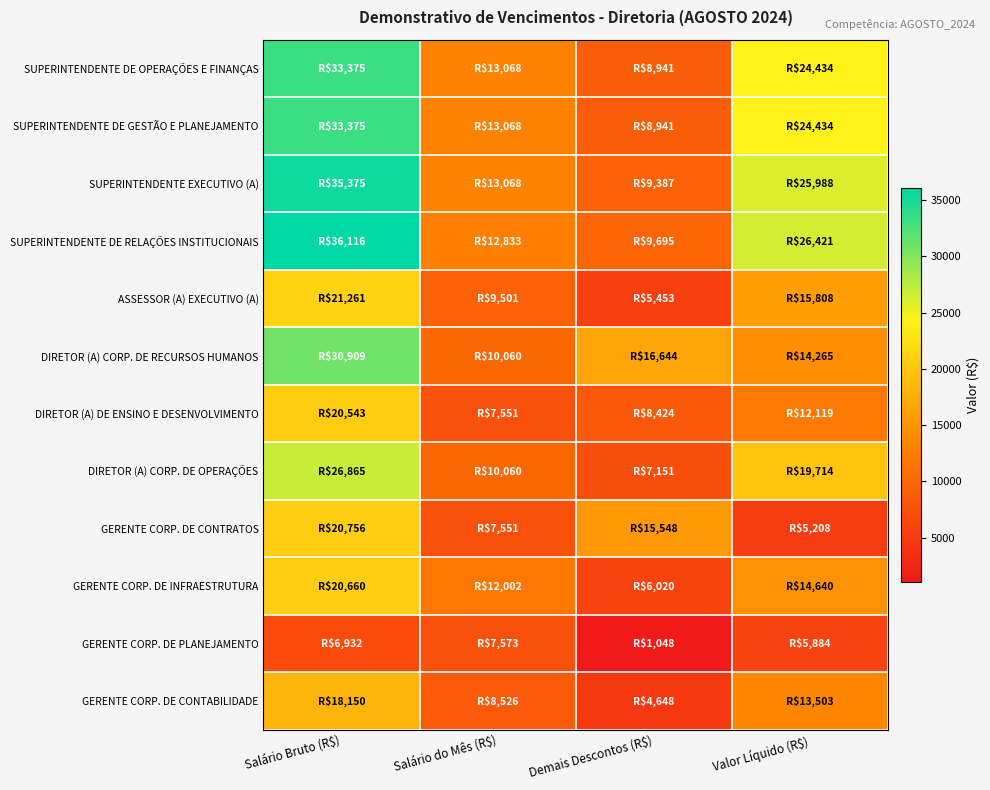

What is the maximum value shown in the chart?

36116.4